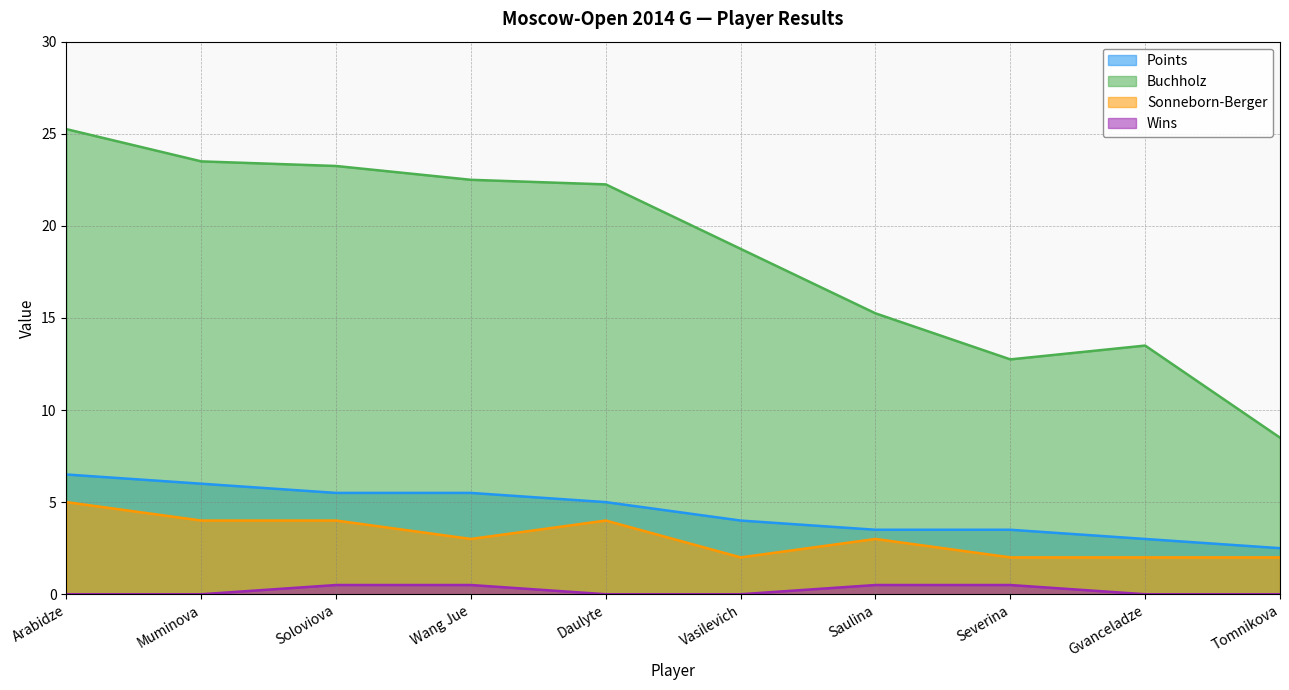

How many data points in Sonneborn-Berger are above 3?

4